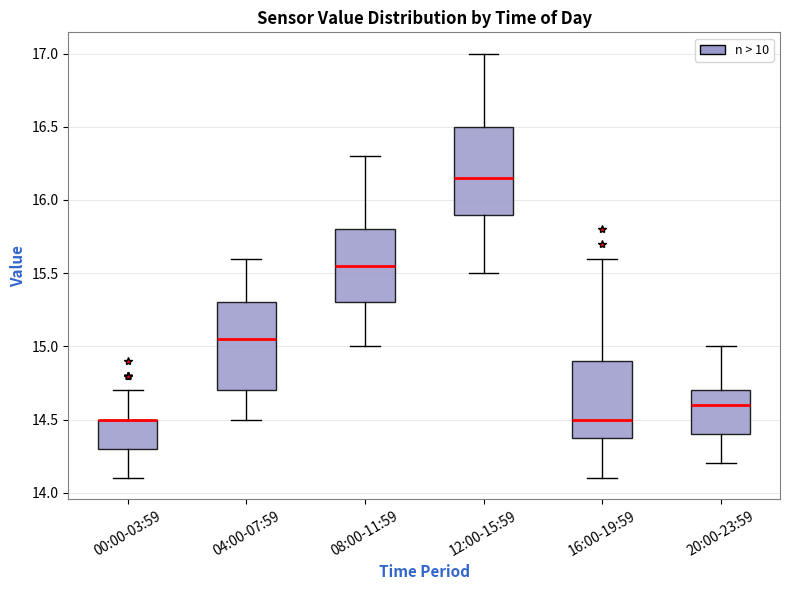

Reading left to right, read every box against the y-axis: the position of its median line, the range the box covers, and the ends of its whiskers. The values are not printed on the chart, so give them approximately, as read against the axis.

00:00-03:59: median 14.50 (drawn on the box's upper edge), box 14.30 to 14.50, whiskers 14.10 to 14.70
04:00-07:59: median 15.05, box 14.70 to 15.30, whiskers 14.50 to 15.60
08:00-11:59: median 15.55, box 15.30 to 15.80, whiskers 15.00 to 16.30
12:00-15:59: median 16.15, box 15.90 to 16.50, whiskers 15.50 to 17.00
16:00-19:59: median 14.50, box 14.40 to 14.90, whiskers 14.10 to 15.60
20:00-23:59: median 14.60, box 14.40 to 14.70, whiskers 14.20 to 15.00